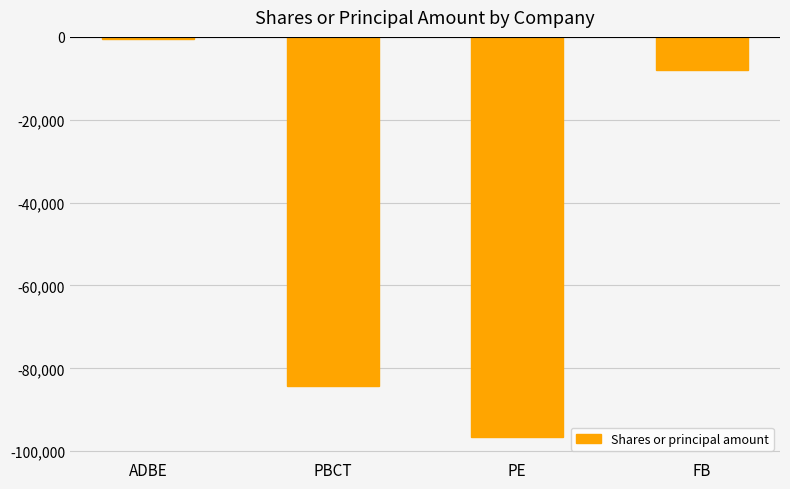

What is the minimum value shown in the chart?

-96600